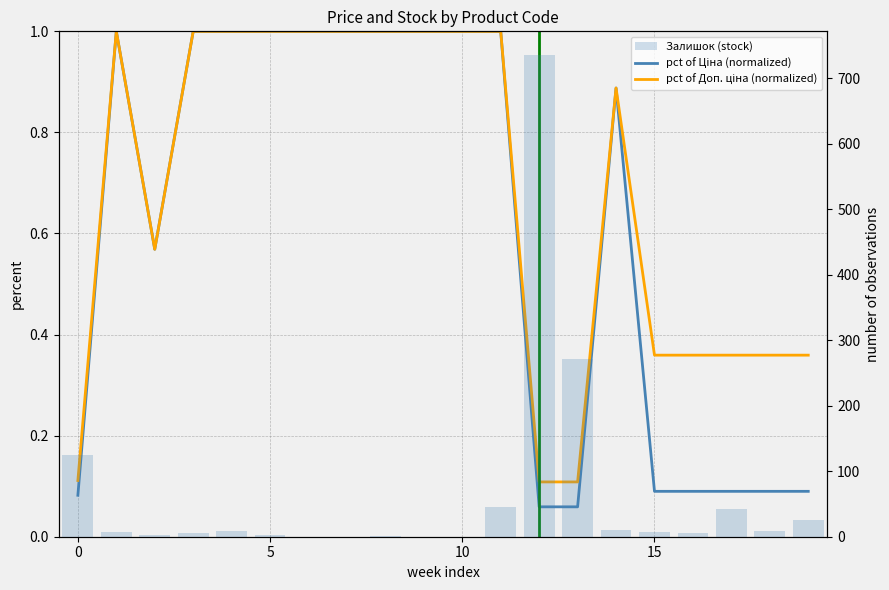

At which label does pct of Доп. ціна (normalized) reach its minimum?

12